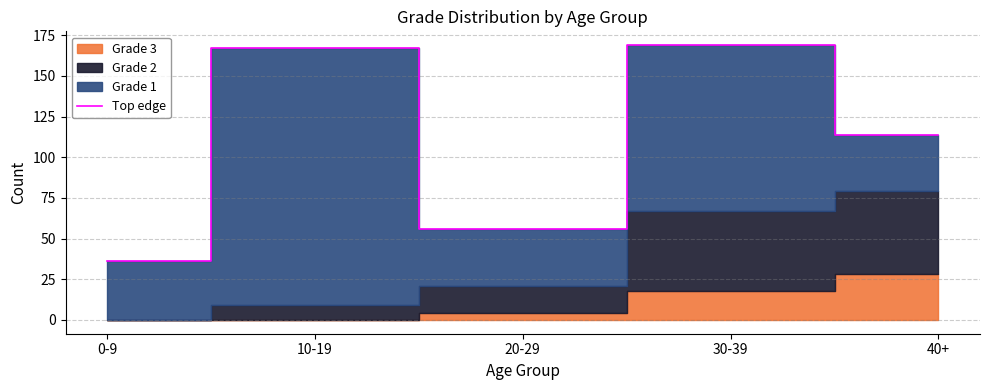

What is the minimum value shown in the chart?

36